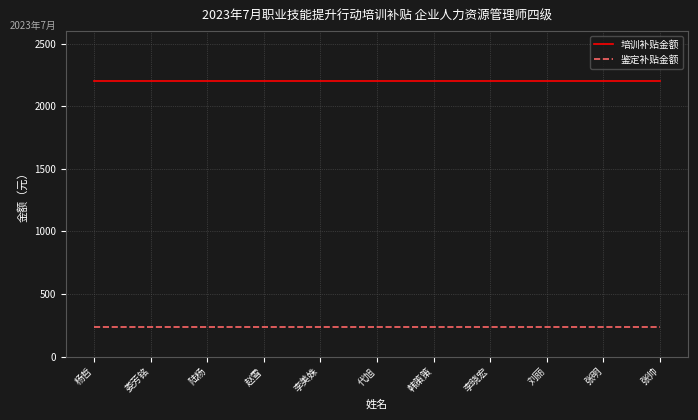

What is the greatest value displayed?

2200